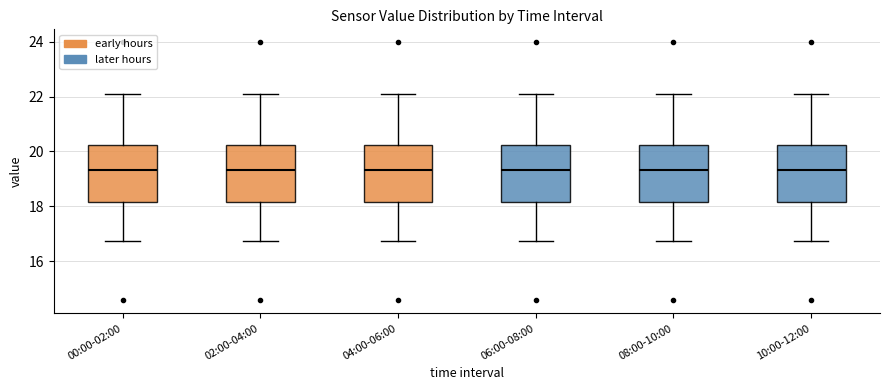

Where does the lower whisker of the box for 00:00-02:00 end on the y-axis? The values are not printed on the chart, so give them approximately, as read against the axis.

16.8